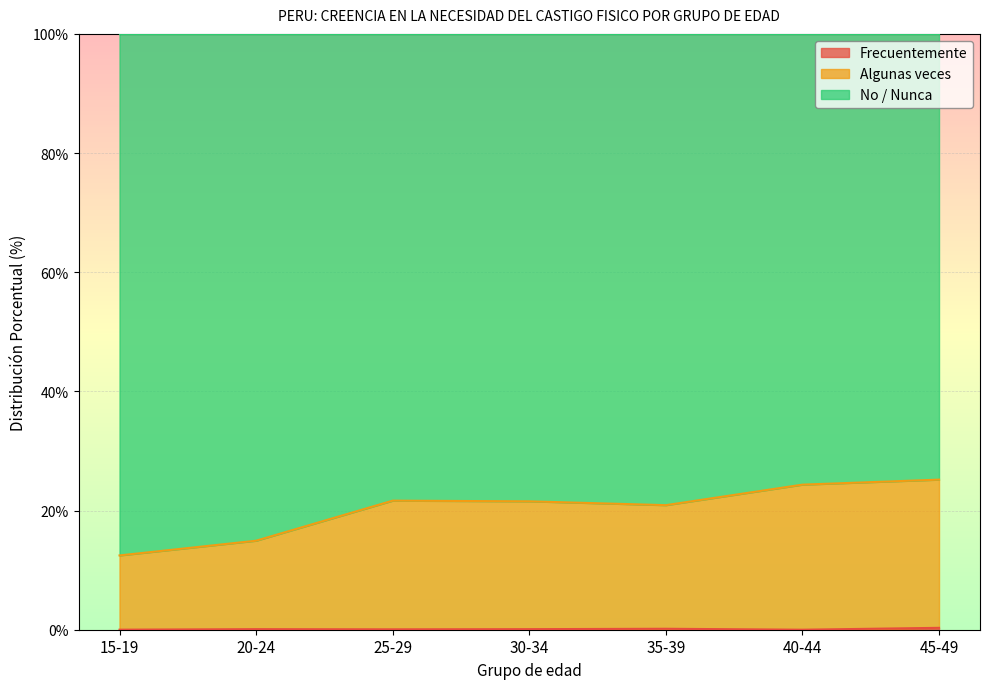

Which label corresponds to the largest value in the chart?

45-49